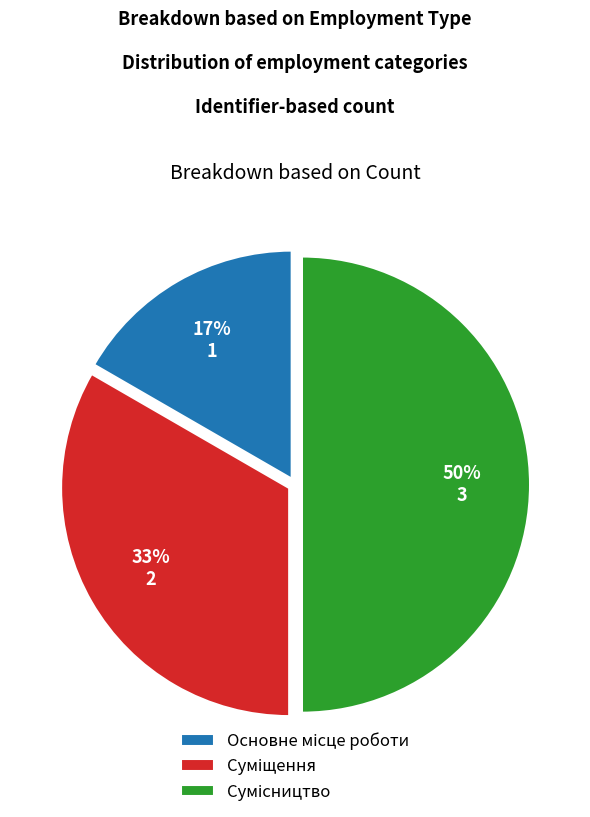

To the nearest percent, what is the difference between the largest and smallest slice percentages?

33%